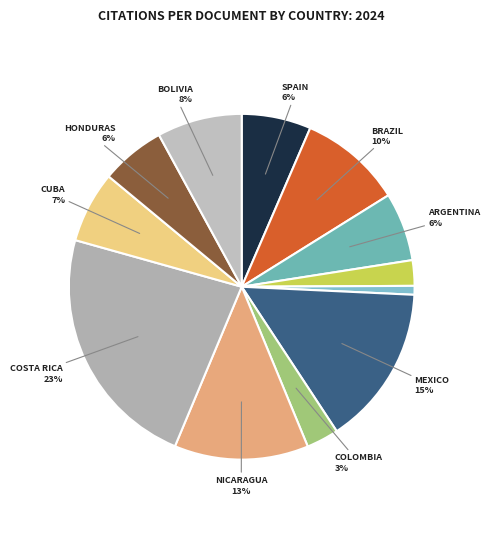

Count the number of slices in the pie.

12